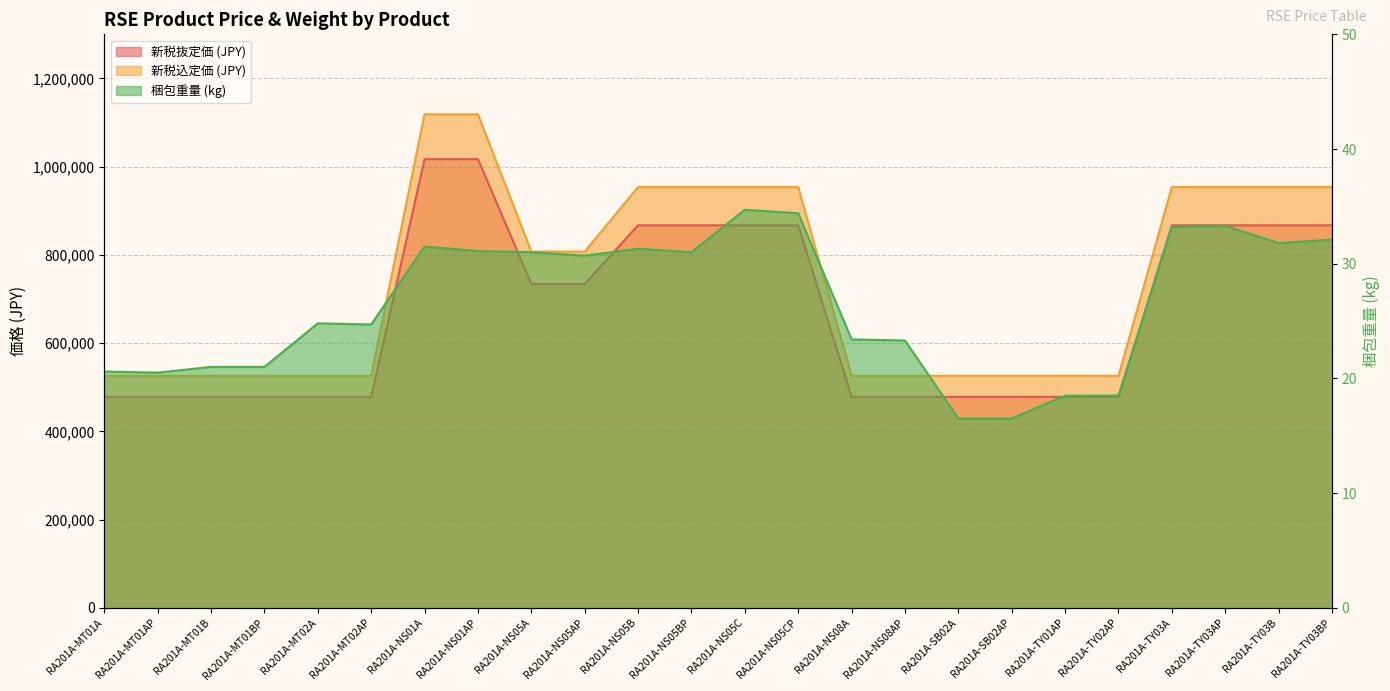

What are all the series names shown in the legend?

新税抜定価 (JPY), 新税込定価 (JPY), 梱包重量 (kg)